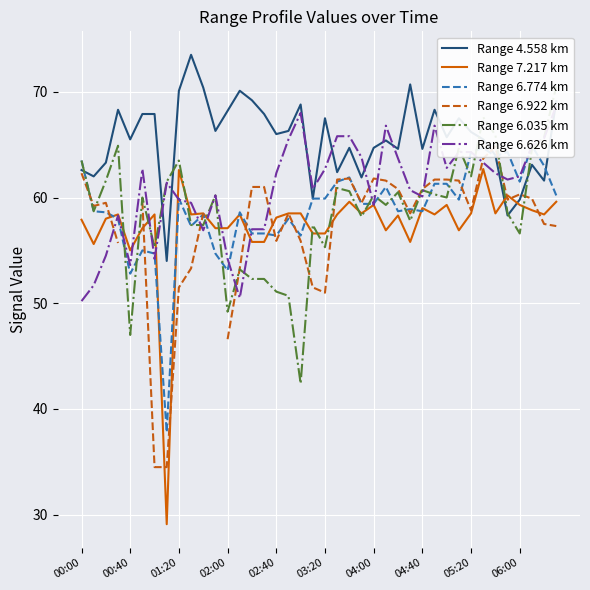

What is the spread (max minus min) of values at 11?

11.6